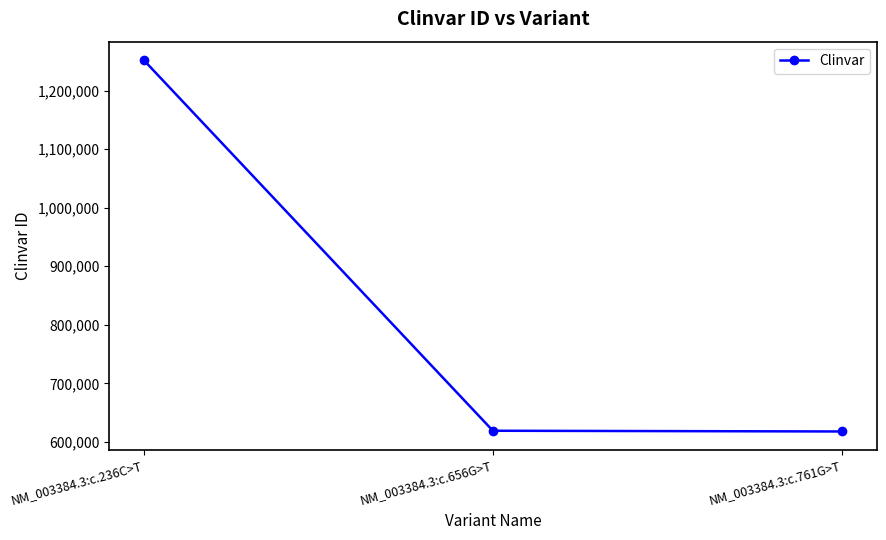

What is the maximum value shown in the chart?

1251999